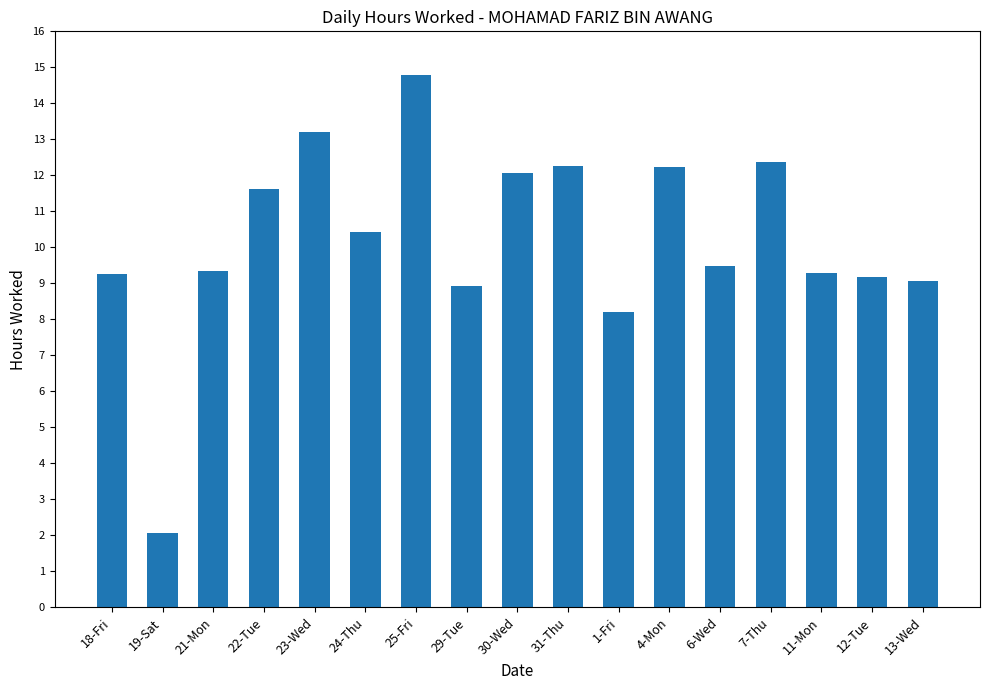

The value at 30-Wed is 17.2. True or false?

False